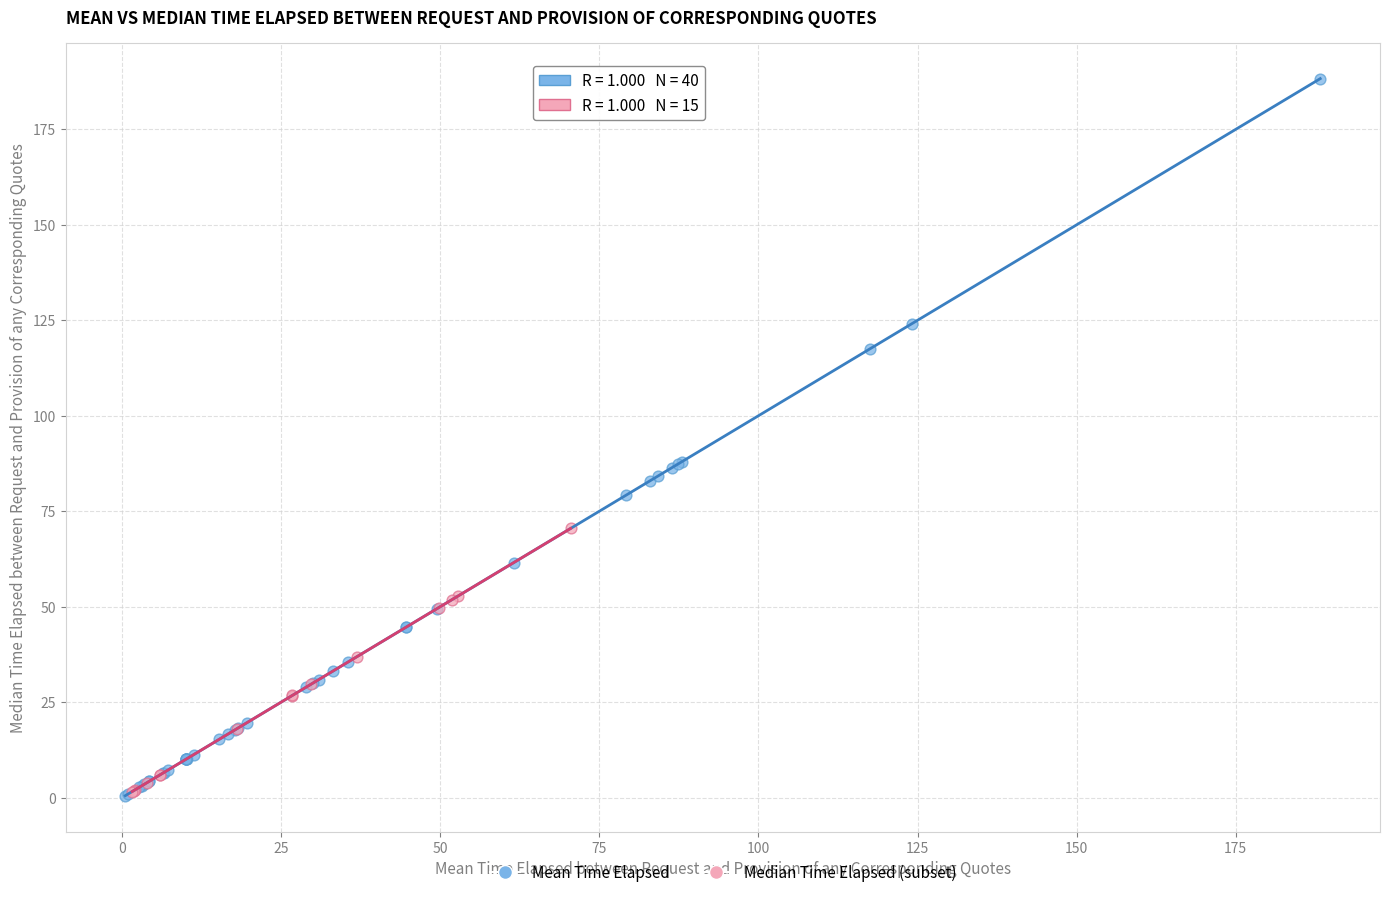

Which series has the widest spread of Y values?

Mean Time Elapsed